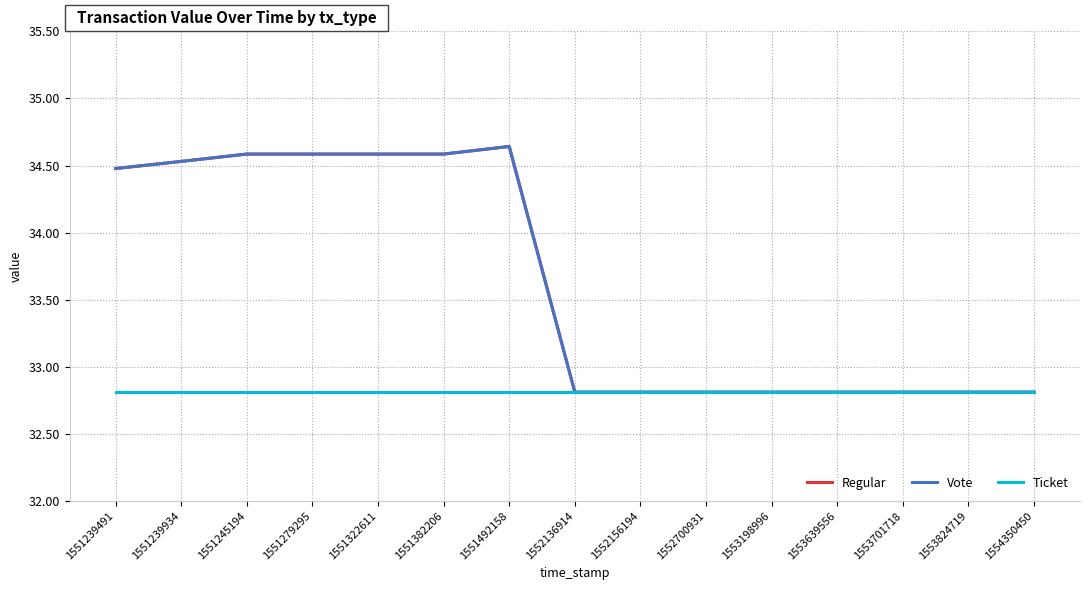

Does the chart have visible grid lines?

Yes